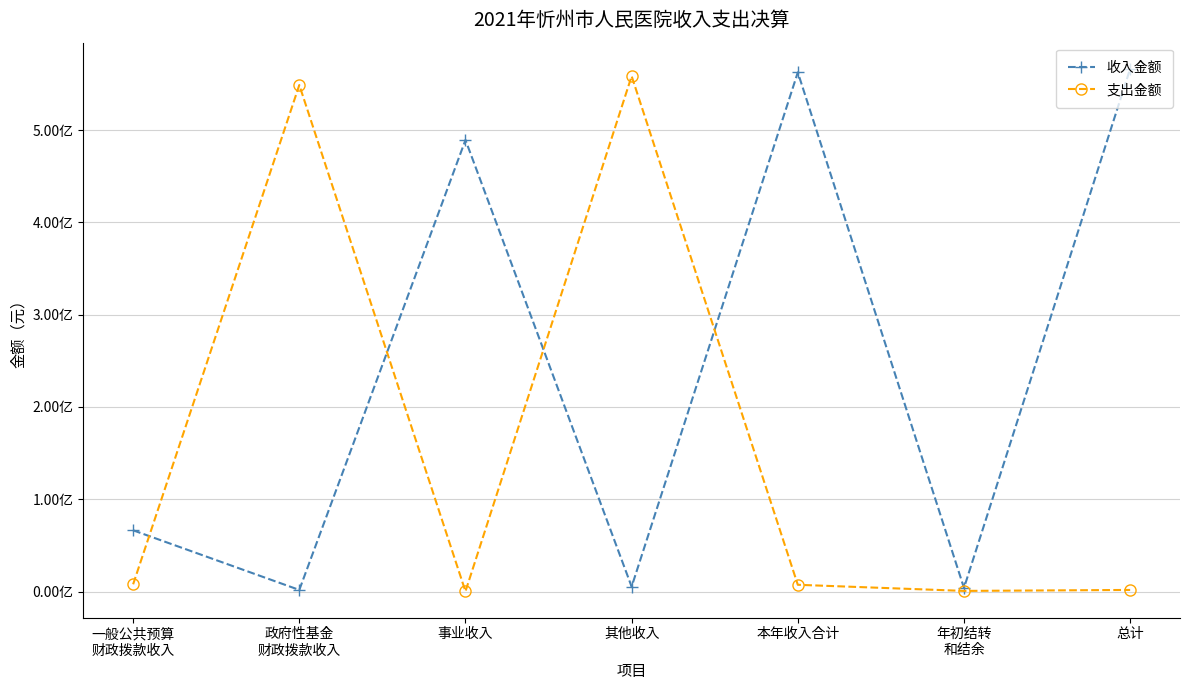

Which has a higher value, 年初结转
和结余 or 本年收入合计?

本年收入合计